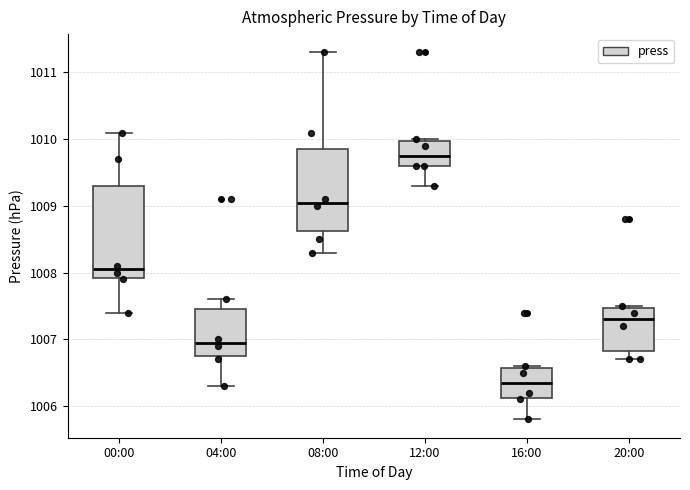

Where does the lower whisker of the box for 00:00 end on the y-axis? The values are not printed on the chart, so give them approximately, as read against the axis.

1007.4